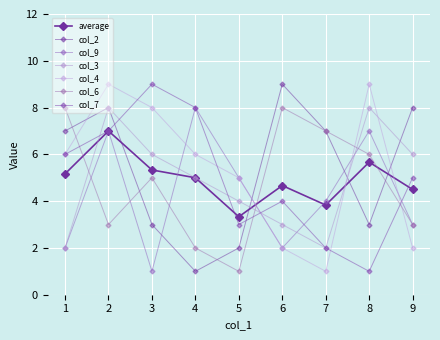

Is the value of col_4 at 8 greater than the value of col_9 at 7?

Yes